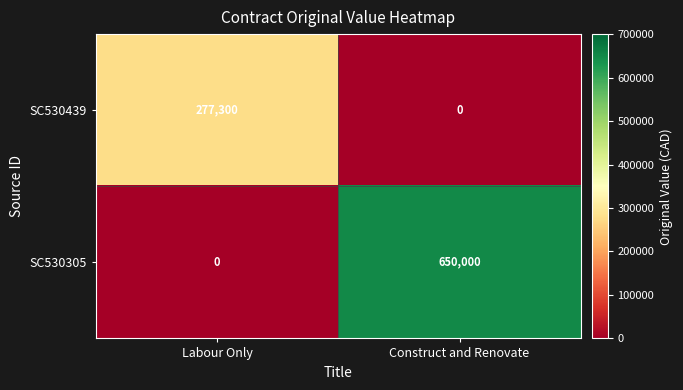

Which label corresponds to the largest value in the chart?

Construct and Renovate